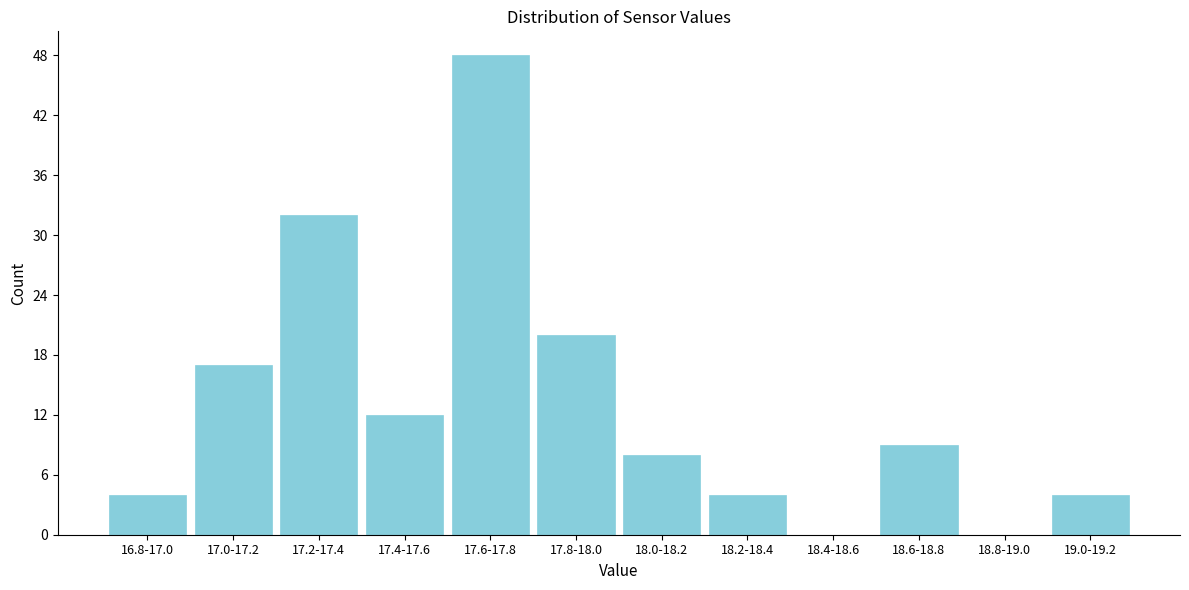

Reading left to right, list all the values displayed in this chart.

16.8-17.0=4	17.0-17.2=17	17.2-17.4=32	17.4-17.6=12	17.6-17.8=48	17.8-18.0=20	18.0-18.2=8	18.2-18.4=4	18.4-18.6=0	18.6-18.8=9	18.8-19.0=0	19.0-19.2=4